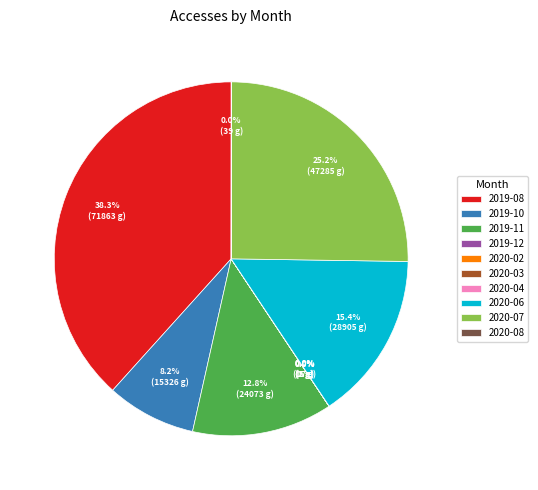

Which has a higher value, 2019-08 or 2020-07?

2019-08